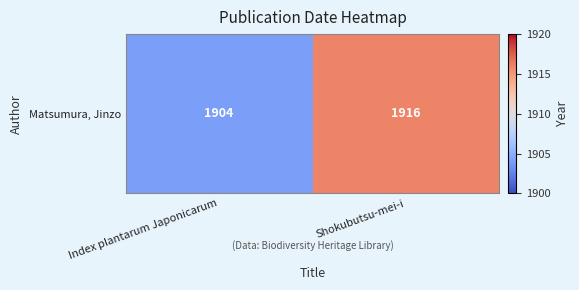

Reading left to right, list all the values displayed in this chart.

Index plantarum Japonicarum=1904	Shokubutsu-mei-i=1916